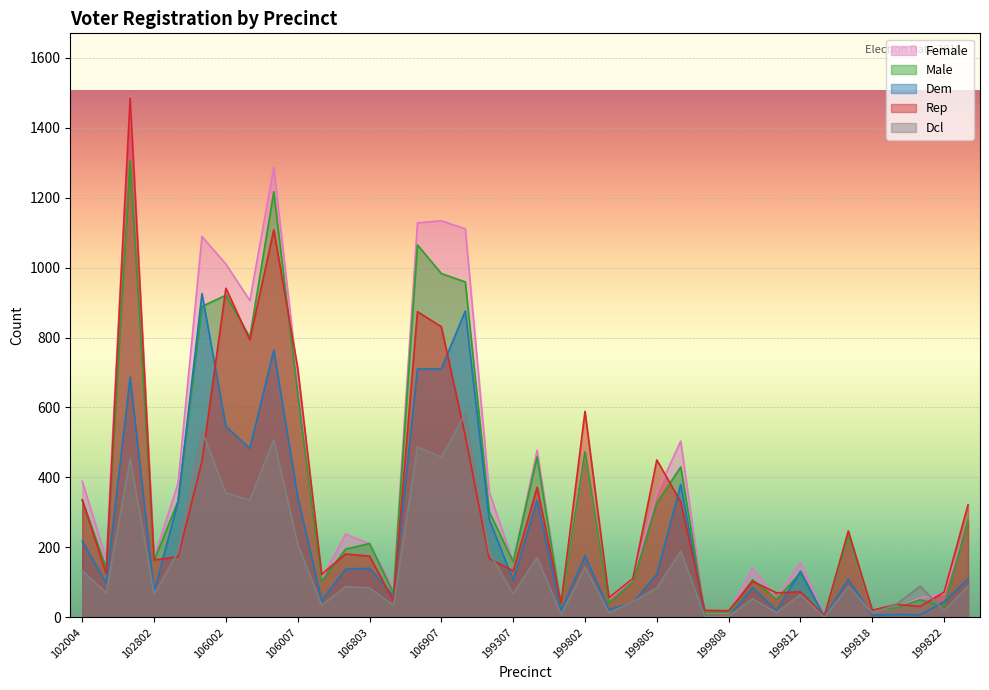

Which category has the lowest value in the rep series?

199816